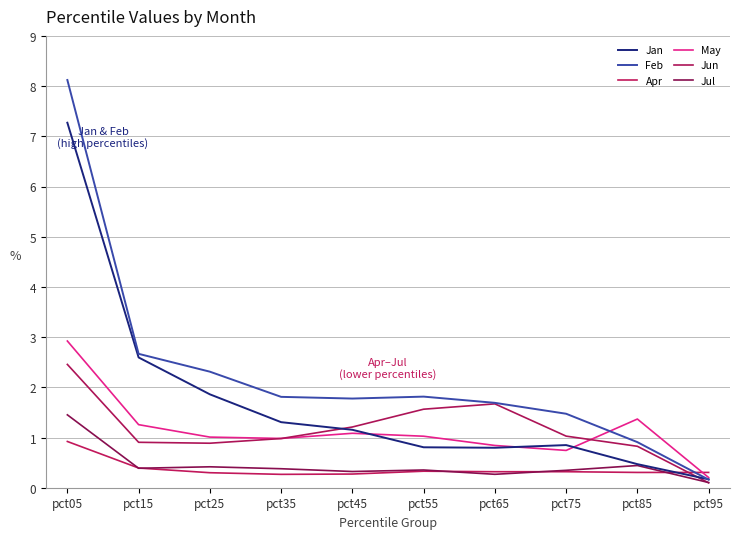

What is the greatest value displayed?

8.1